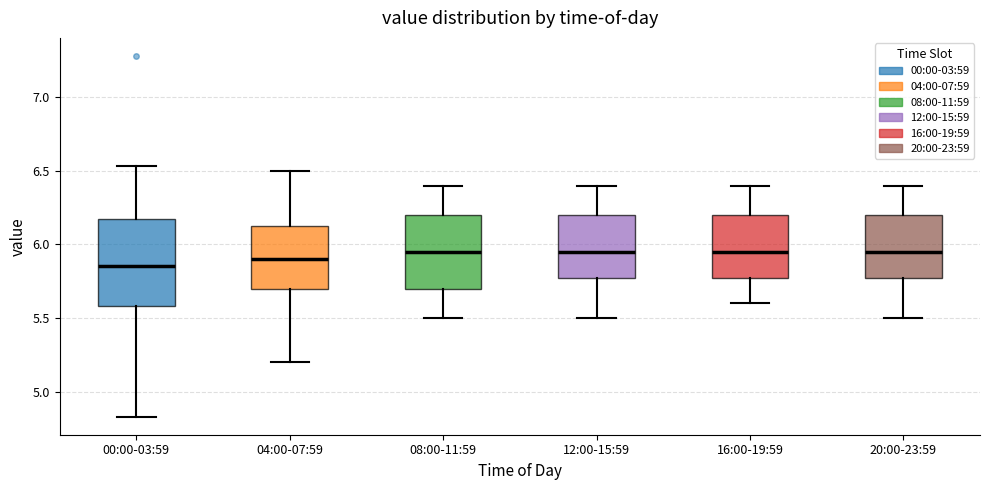

Reading left to right, transcribe this box plot: for each box, give where its median line is, the range the box spans, and where its two whiskers end, as read against the y-axis. The values are not printed on the chart, so give them approximately, as read against the axis.

00:00-03:59: median 5.85, box 5.60 to 6.15, whiskers 4.85 to 6.55
04:00-07:59: median 5.90, box 5.70 to 6.15, whiskers 5.20 to 6.50
08:00-11:59: median 5.95, box 5.70 to 6.20, whiskers 5.50 to 6.40
12:00-15:59: median 5.95, box 5.80 to 6.20, whiskers 5.50 to 6.40
16:00-19:59: median 5.95, box 5.80 to 6.20, whiskers 5.60 to 6.40
20:00-23:59: median 5.95, box 5.80 to 6.20, whiskers 5.50 to 6.40